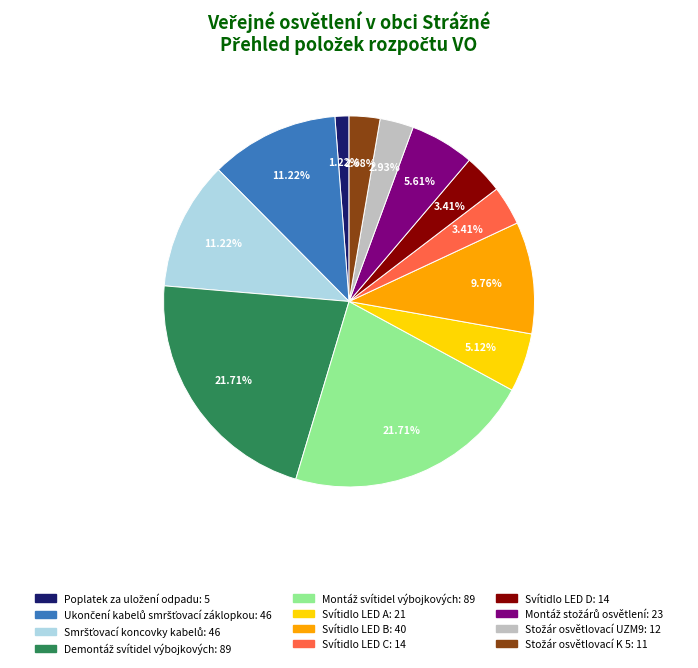

Is there a majority slice in this chart?

No